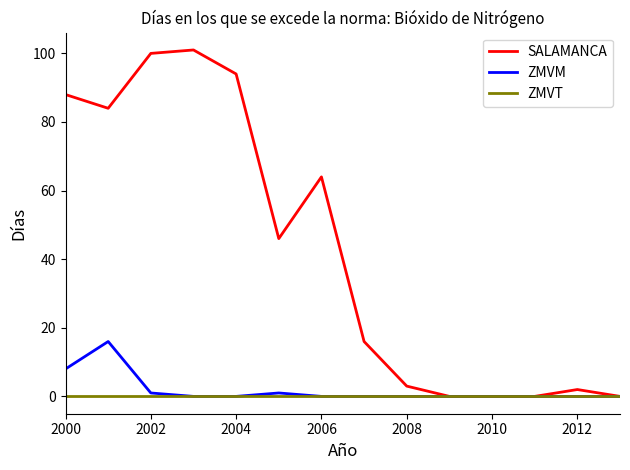

Which series has the largest total across all categories?

SALAMANCA